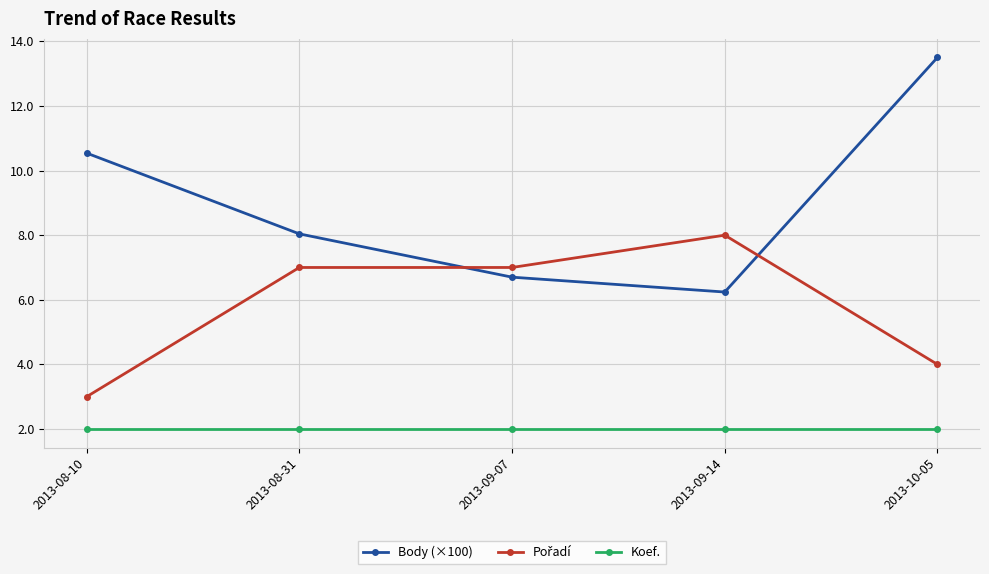

What is the lowest value of the Koef. series?

2.0